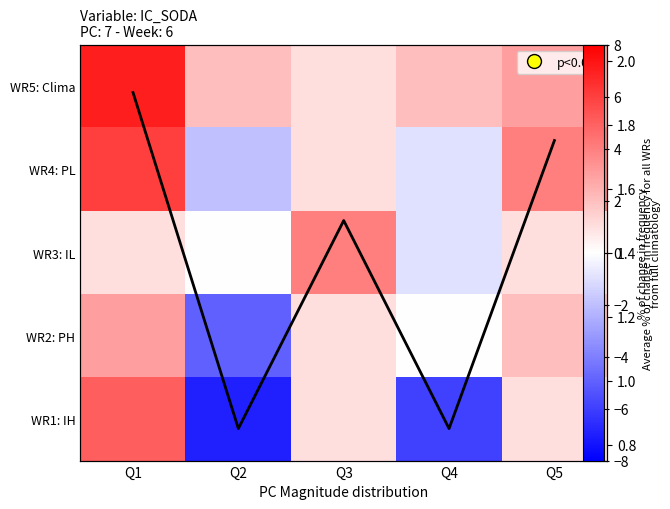

What is the total value across all series at Q5?

12.8